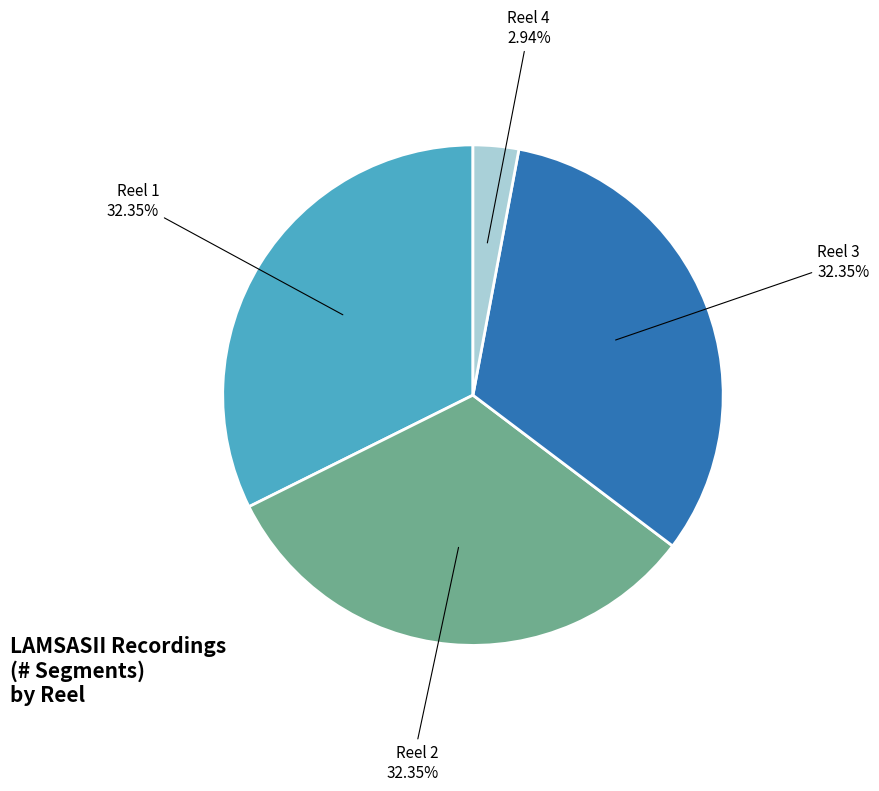

Between Reel 4 and Reel 1, which is larger?

Reel 1